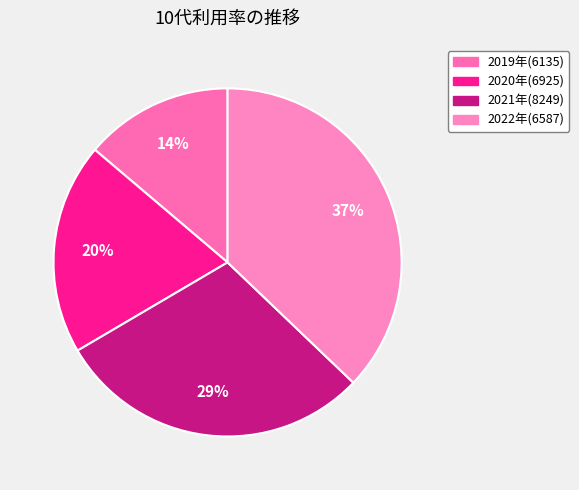

Is it true that 2019年(6135) is 14% of the pie?

True